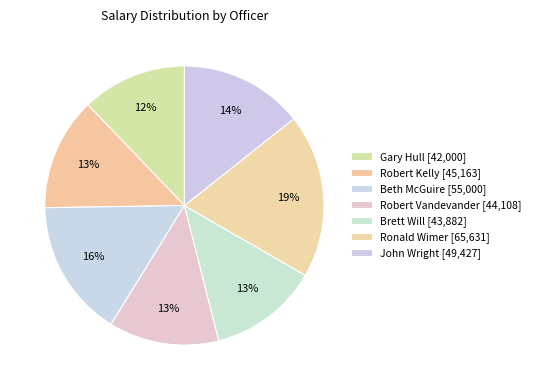

What is the change in value from Robert Kelly to Ronald Wimer?

+20468